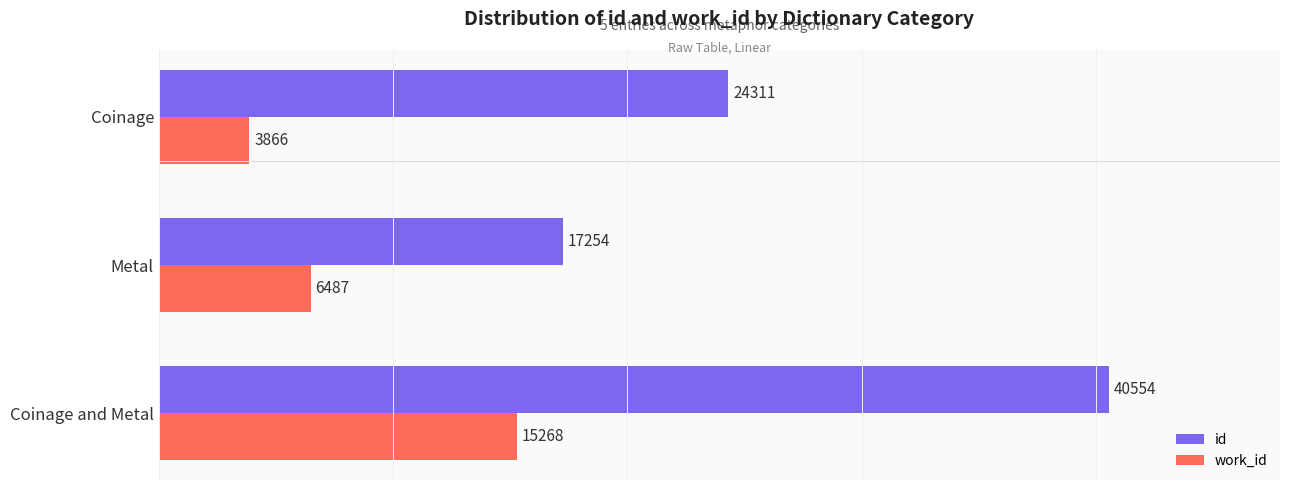

Which category has the lowest value in the id series?

Metal